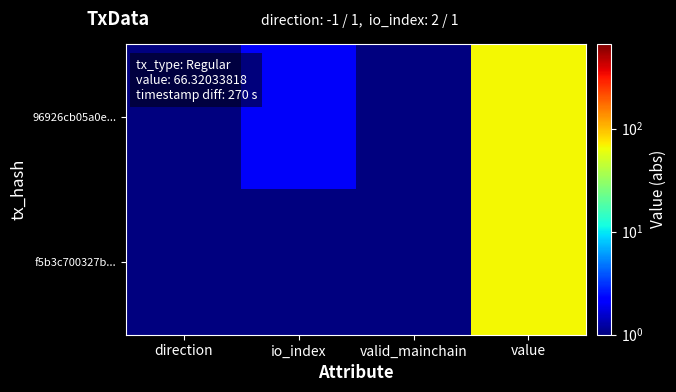

At which category is the sum across all series the highest?

value